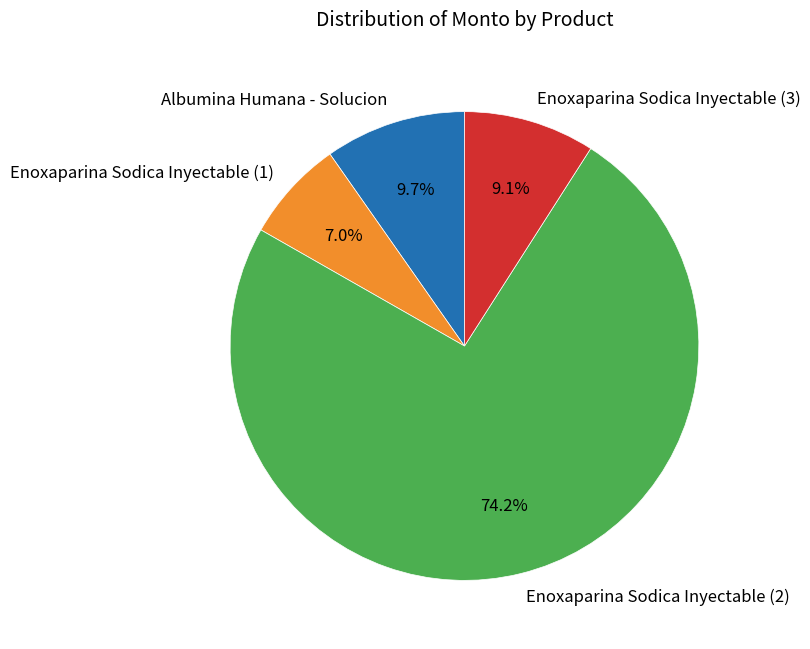

How many slices are in this pie chart?

4